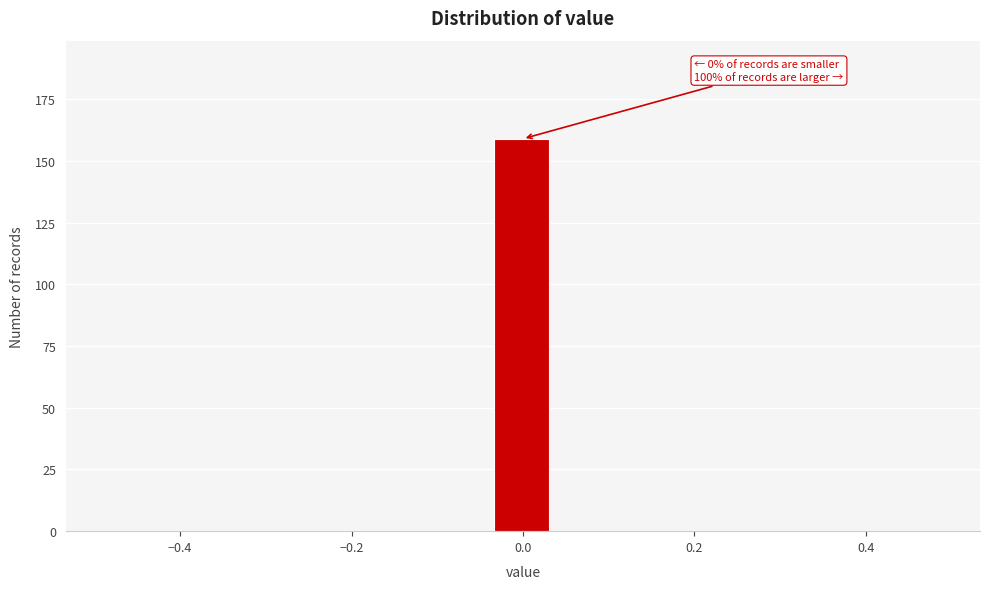

Read against the x-axis, roughly where is the centre of the tallest bar?

0.00